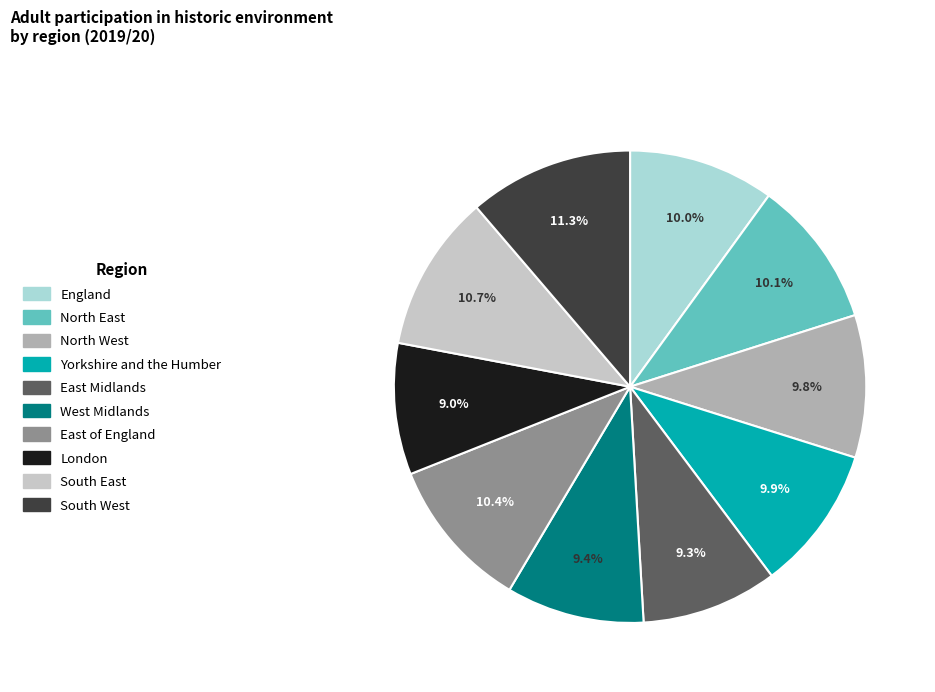

Which has a higher value, England or South East?

South East